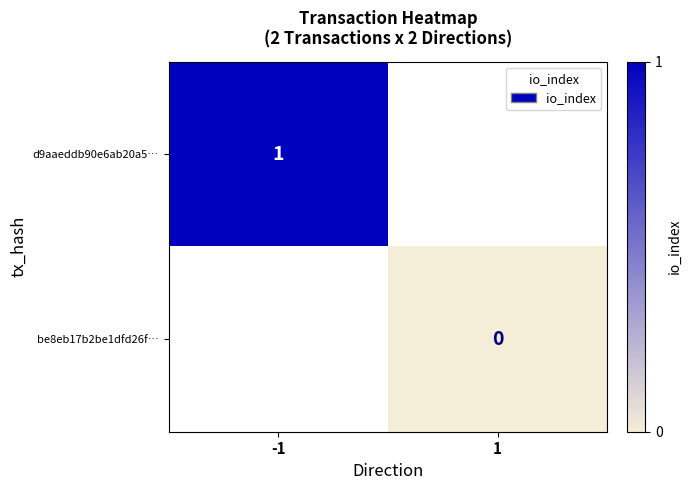

The d9aaeddb90e6ab20a5… series shows 2 at -1. True or false?

False